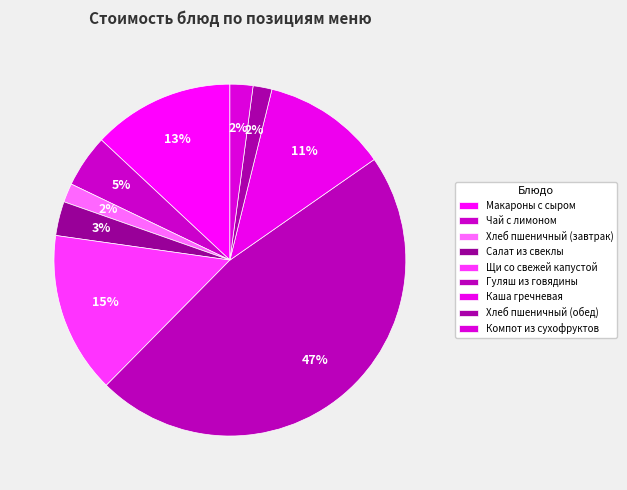

How many slices are in this pie chart?

9